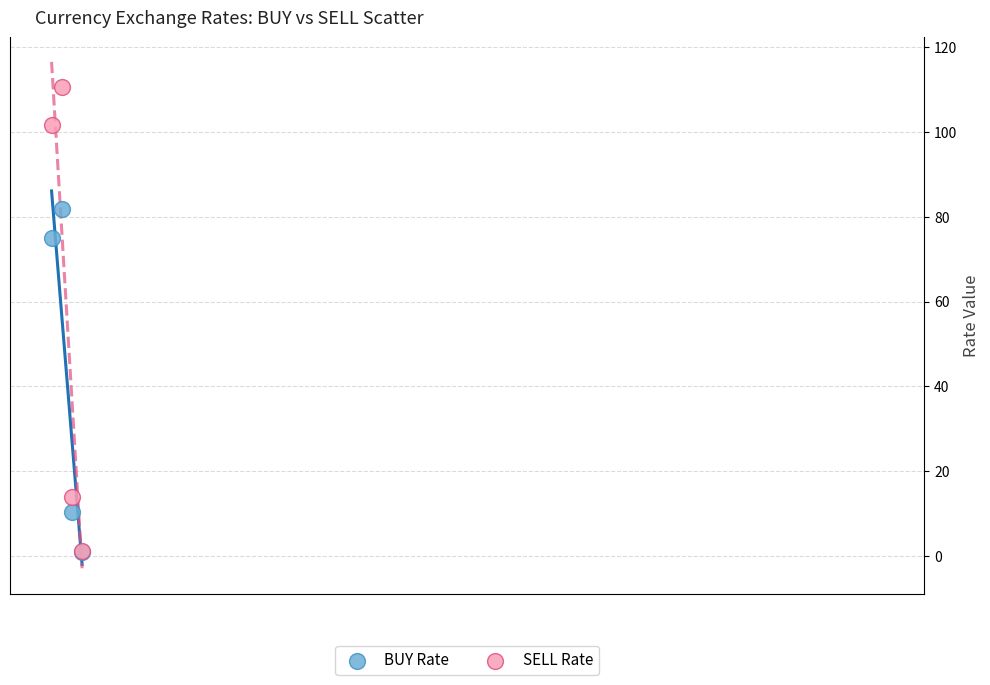

Which series reaches the maximum Y coordinate?

SELL Rate